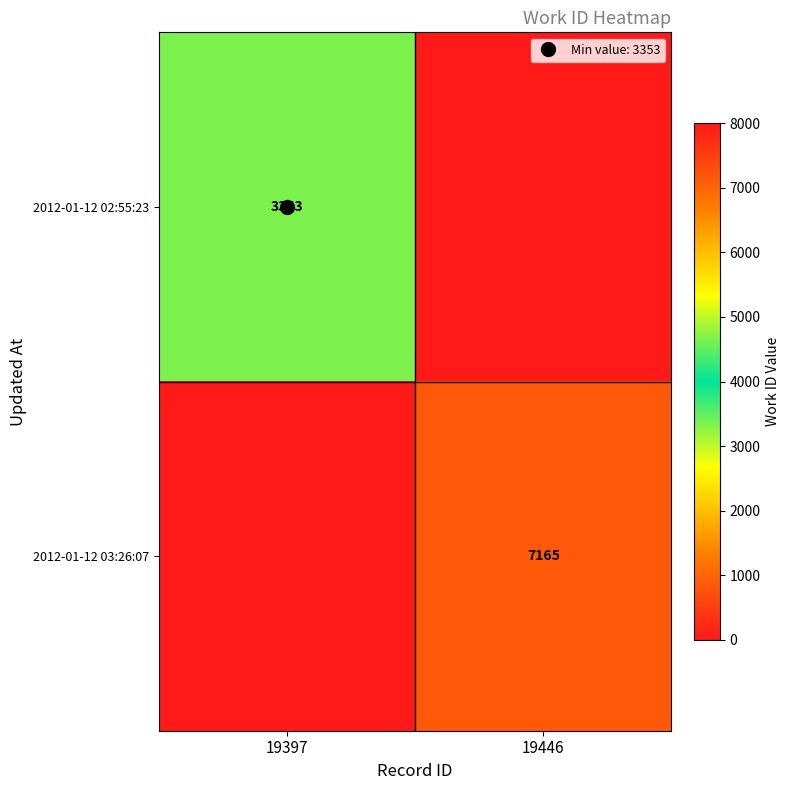

What is the difference between the highest and lowest values at 19446?

7165